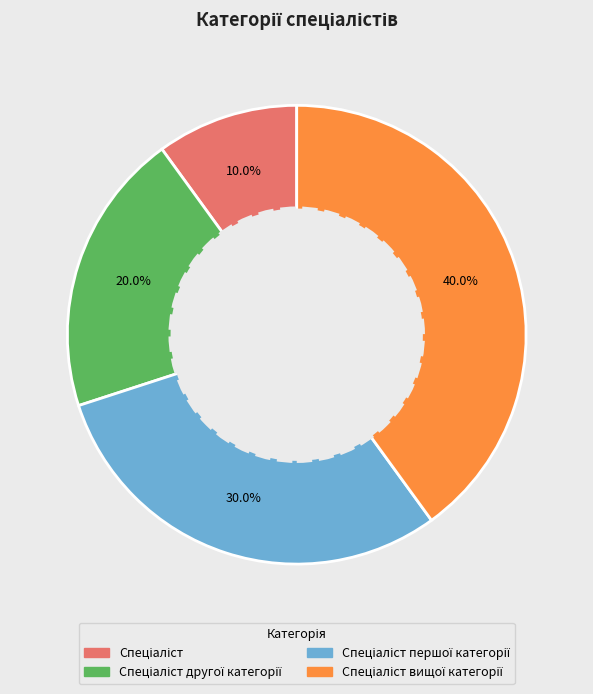

Does any single category account for the majority?

No